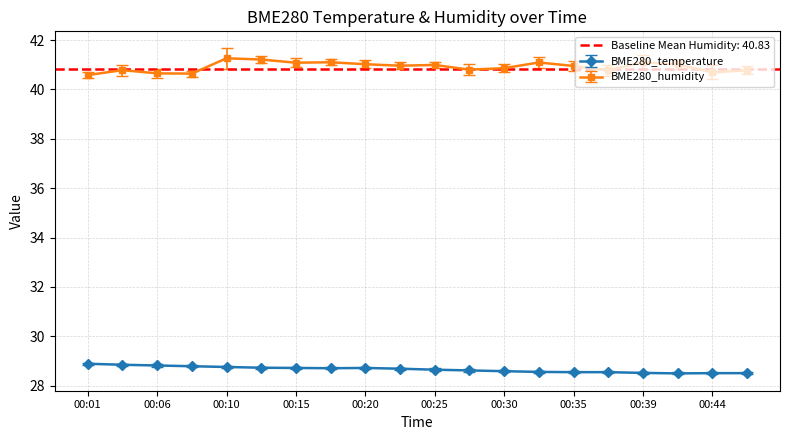

True or false: BME280_temperature has a value of 19.9 at 00:06.

False